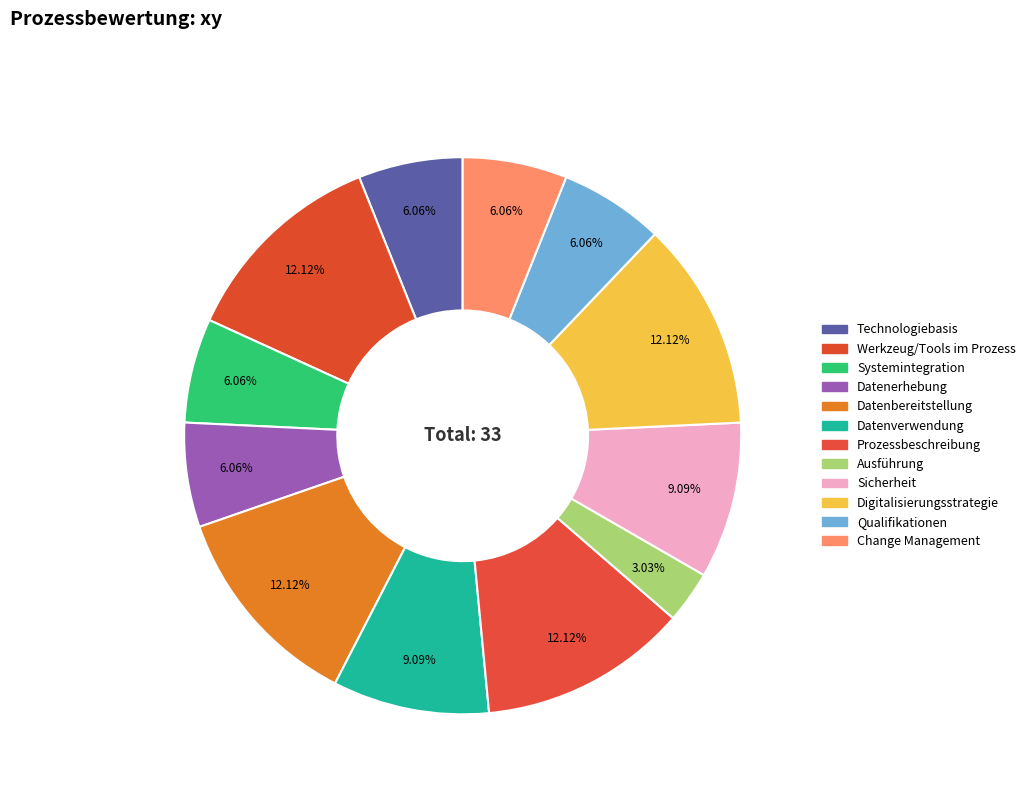

Is Technologiebasis the majority of the pie?

No